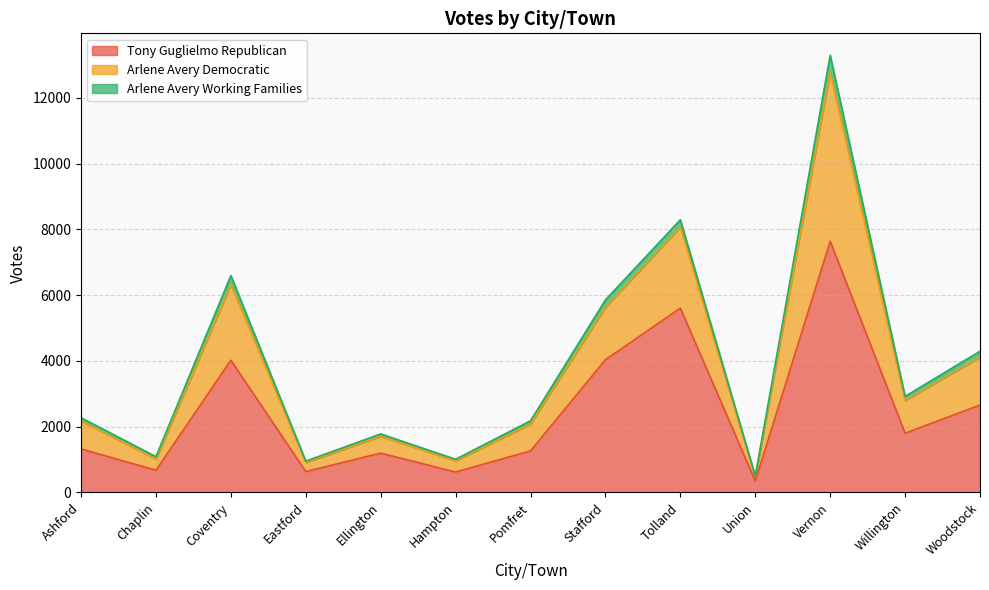

What are all the series names shown in the legend?

Tony Guglielmo Republican, Arlene Avery Democratic, Arlene Avery Working Families